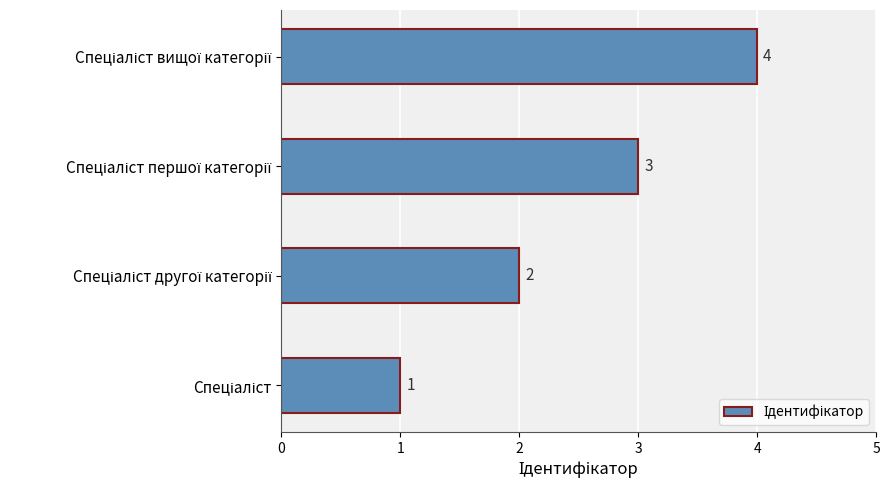

What is the greatest value displayed?

4